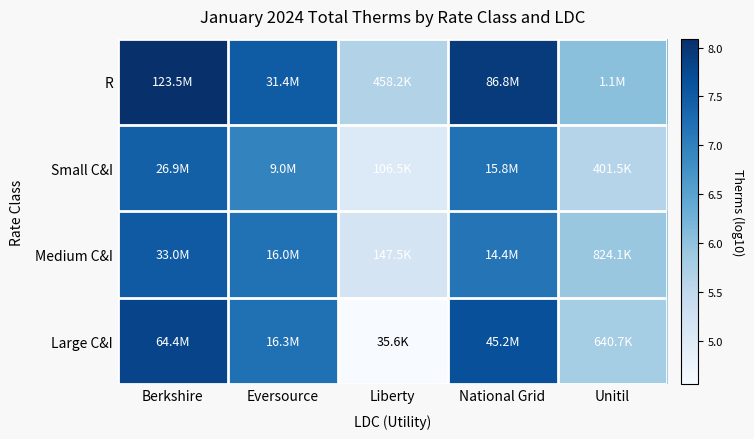

What is the spread (max minus min) of values at Liberty?

1.1